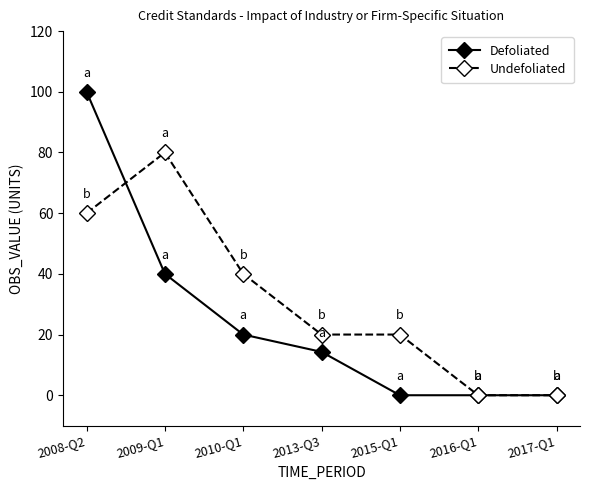

What is the label of the 5th point from the right?

2010-Q1